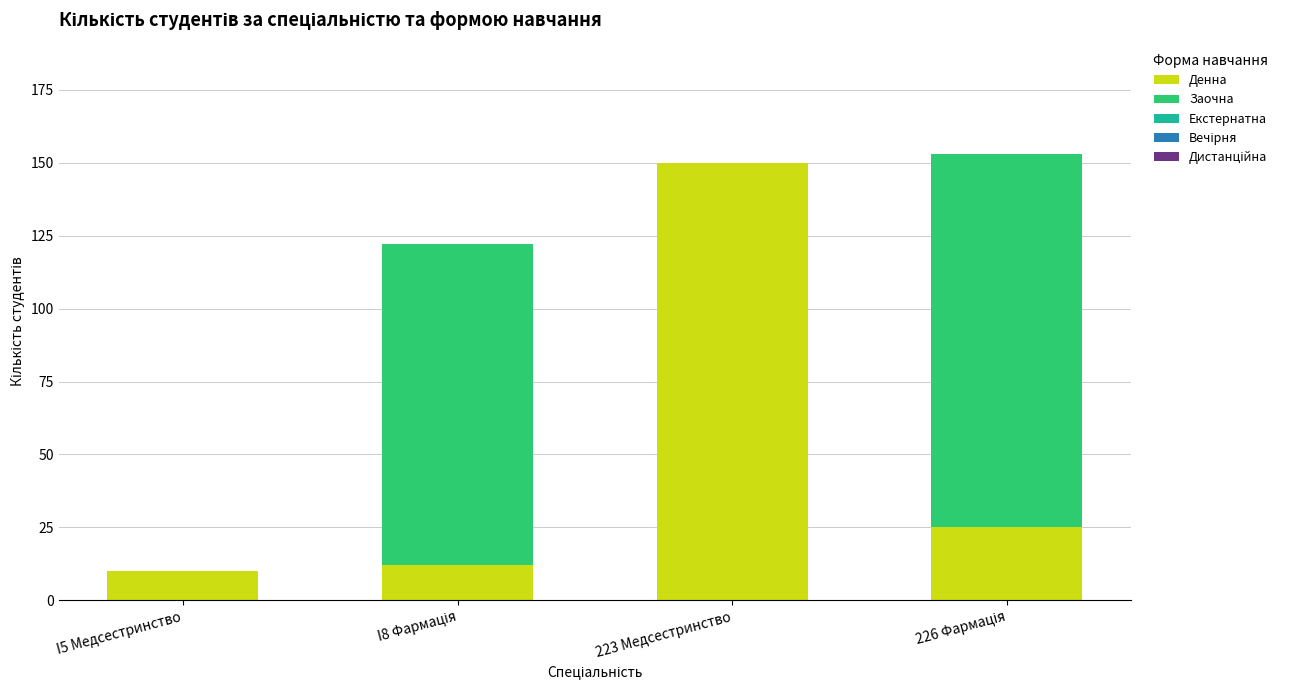

What is the highest value of the Денна series?

150